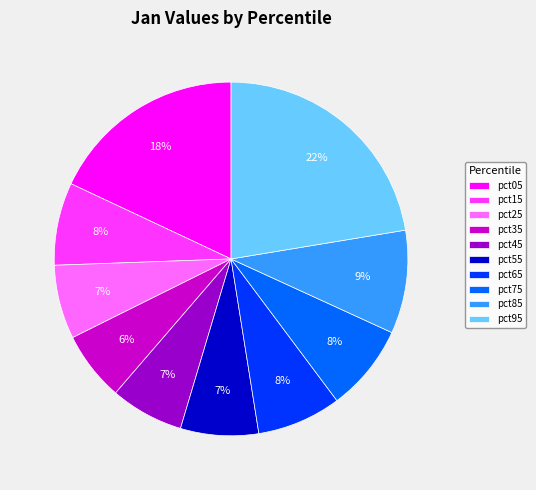

Which slice is the largest?

pct95